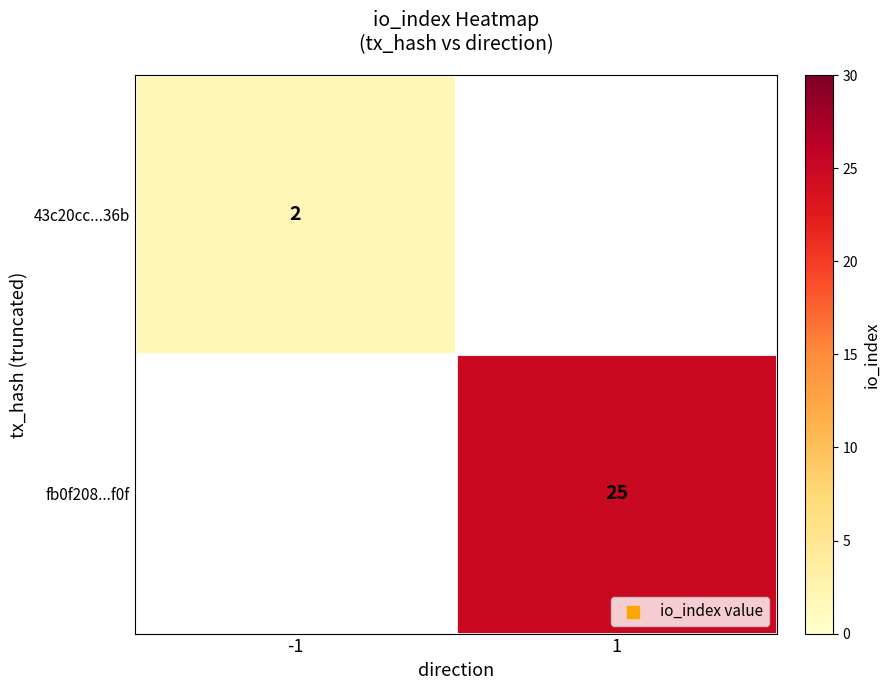

True or false: fb0f208...f0f has a value of 25 at 1.

True